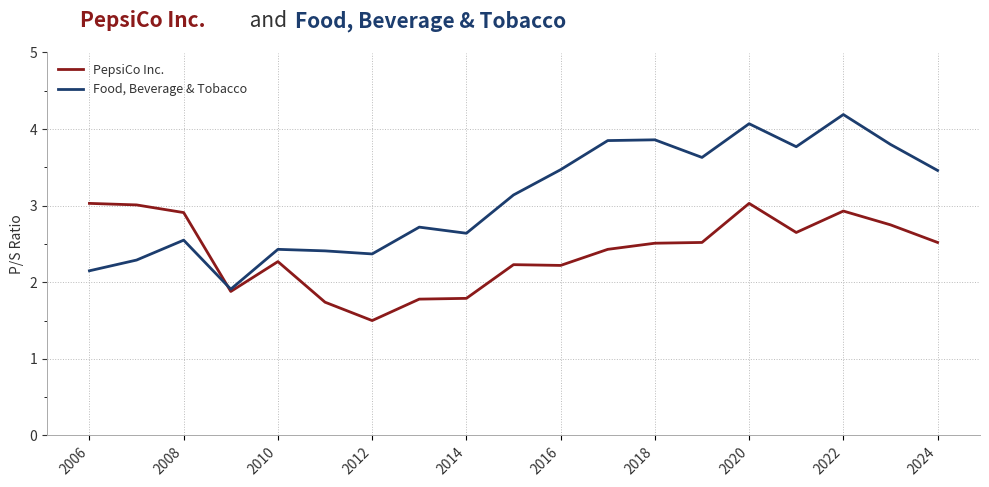

What is the greatest value displayed?

4.2